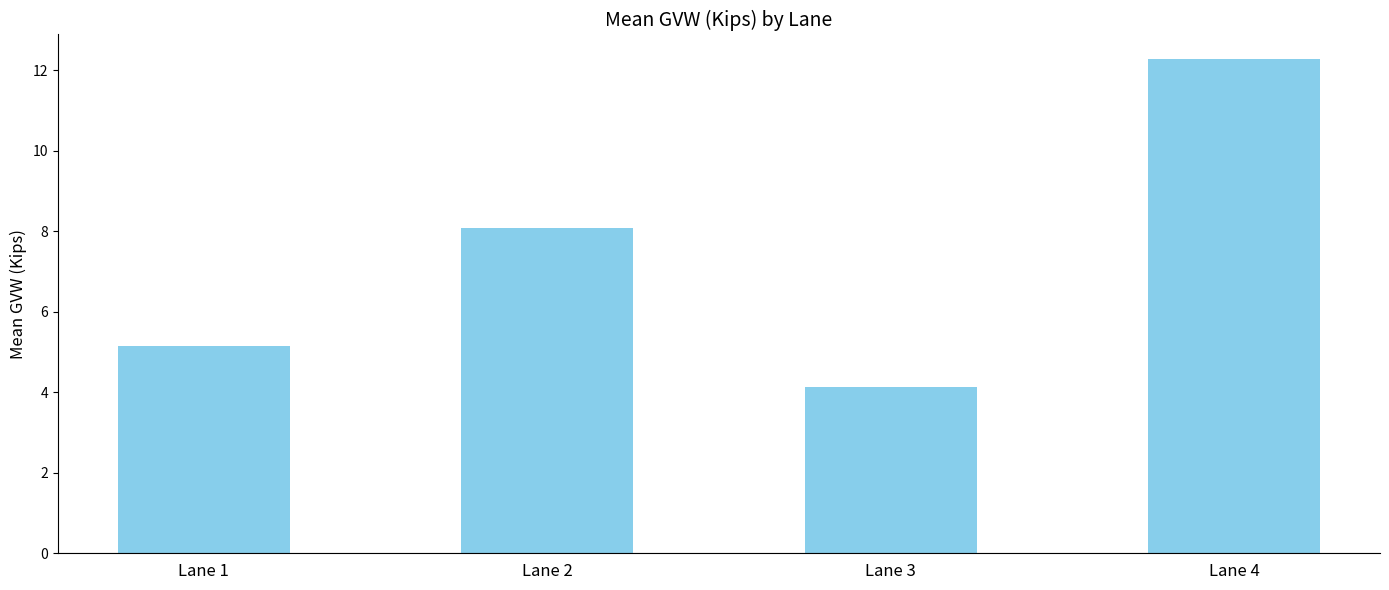

Which has a higher value, Lane 4 or Lane 2?

Lane 4